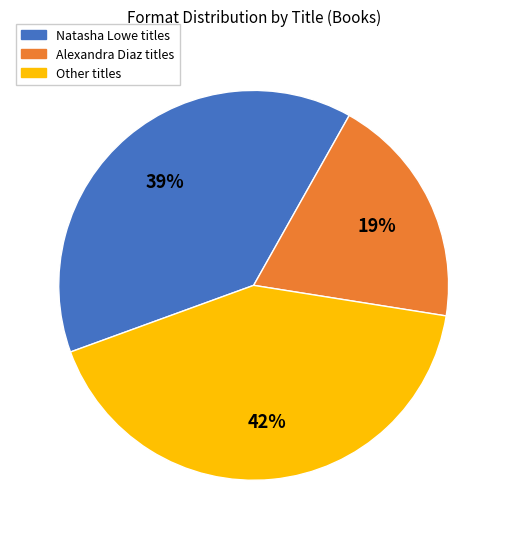

Is the sum of Natasha Lowe titles and Other titles greater than half?

Yes